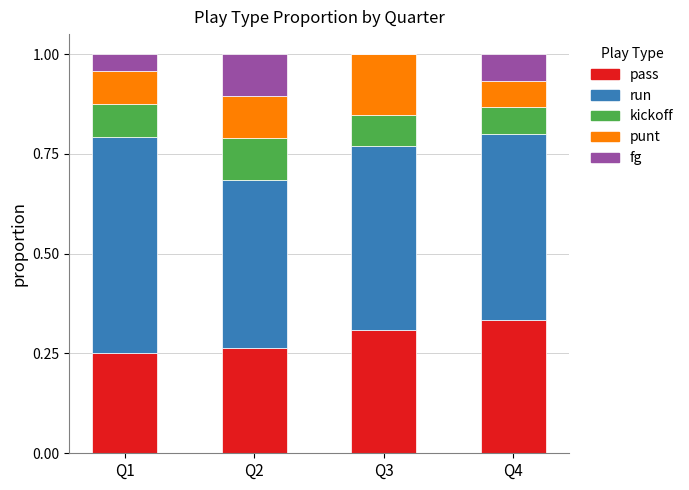

What is the total value across all series at Q3?

1.0